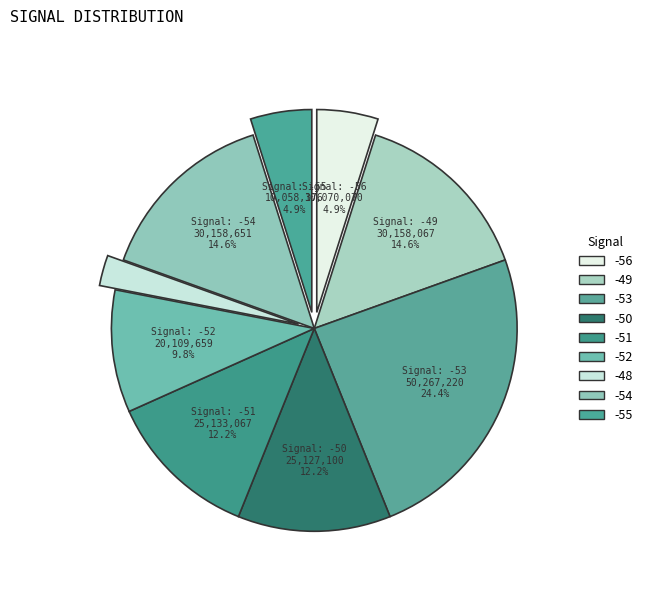

Count the number of slices in the pie.

9